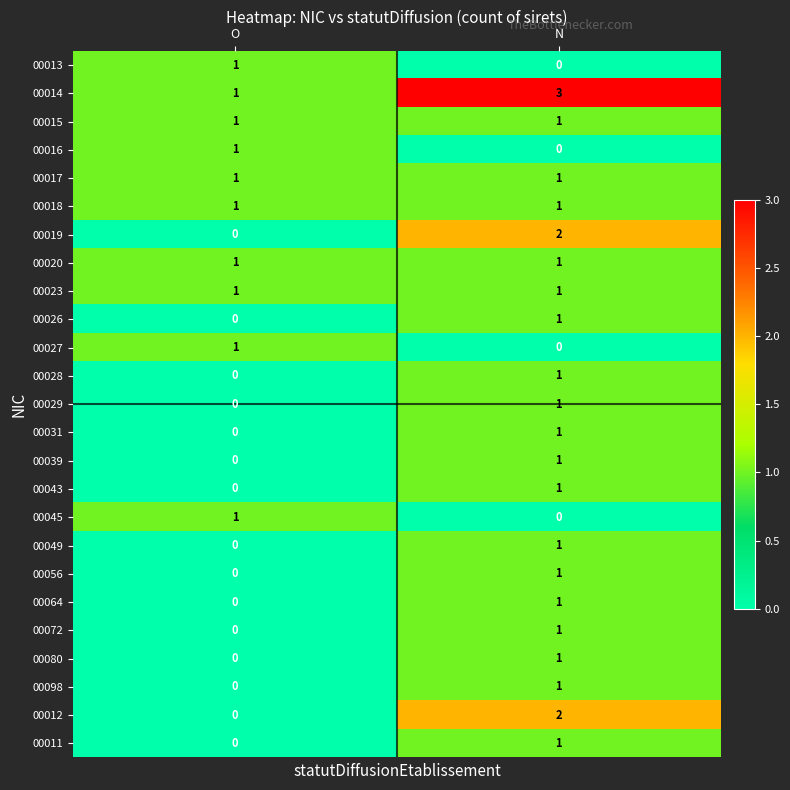

Which series has the largest total across all categories?

00014